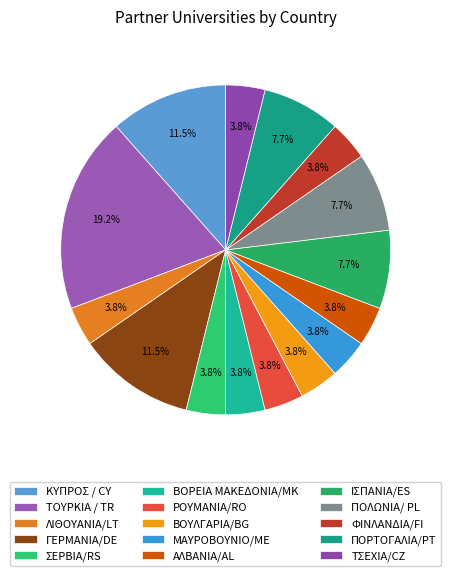

How many segments does this pie chart have?

15